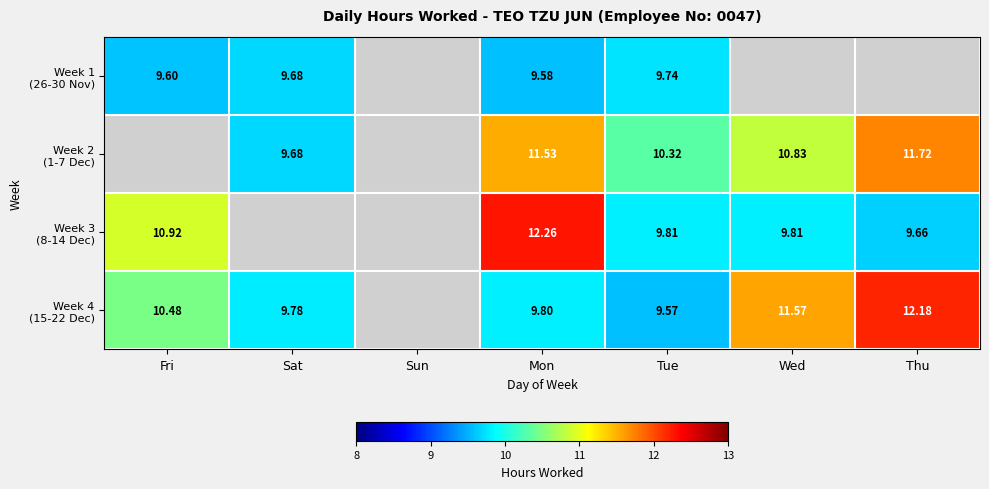

What is the sum of the Week 4 (15-22 Dec) values at Sun and Mon?

9.8